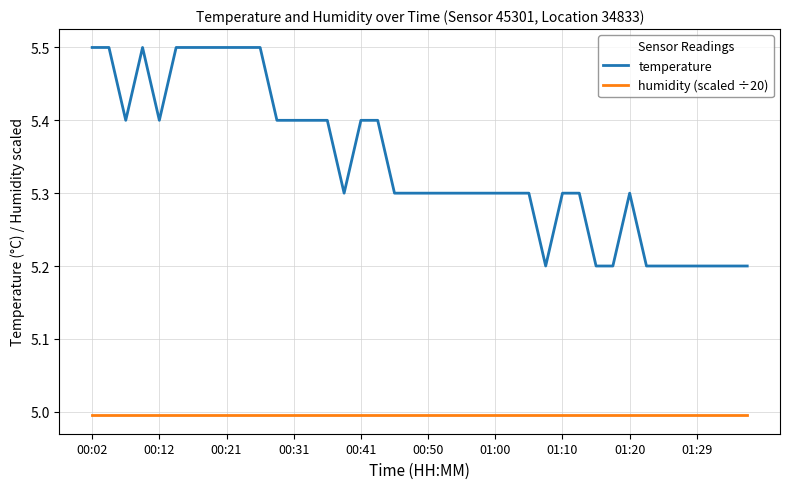

Rank the series by their average value, from lowest to highest.

humidity (scaled ÷20), temperature